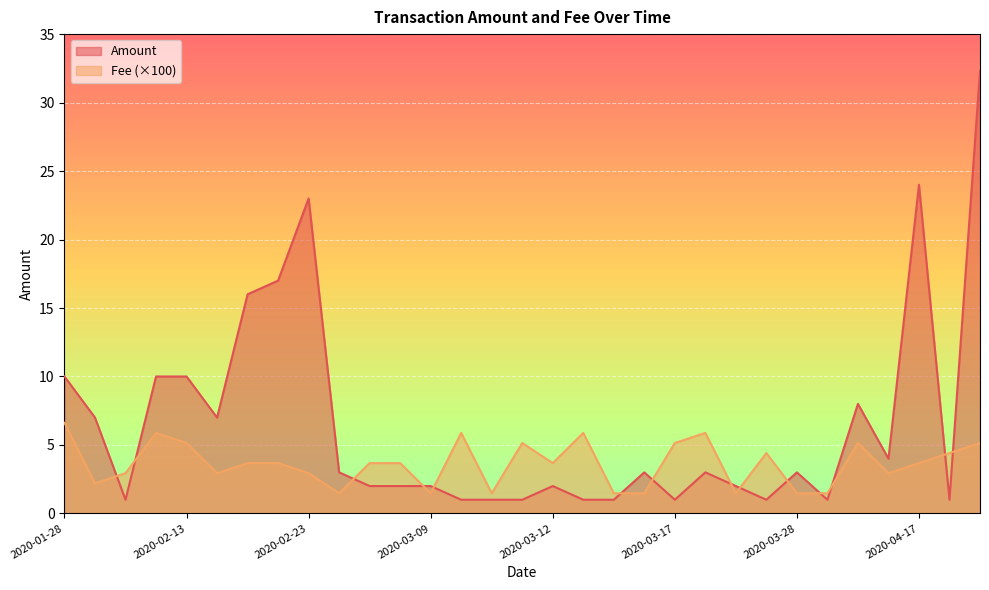

Where is the first local minimum for Amount?

2020-02-07